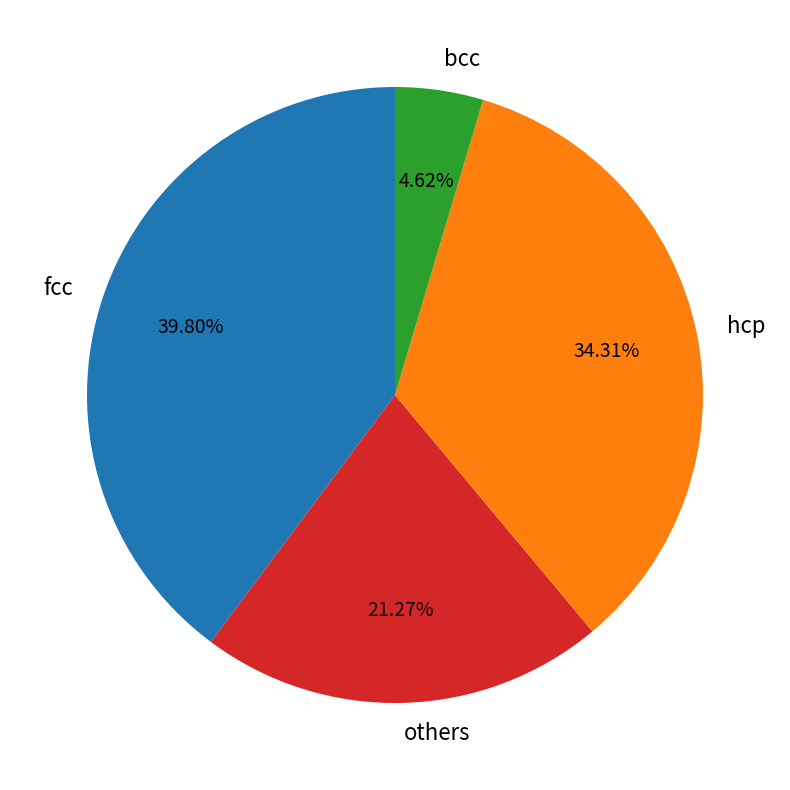

Is the sum of bcc and hcp greater than half?

No